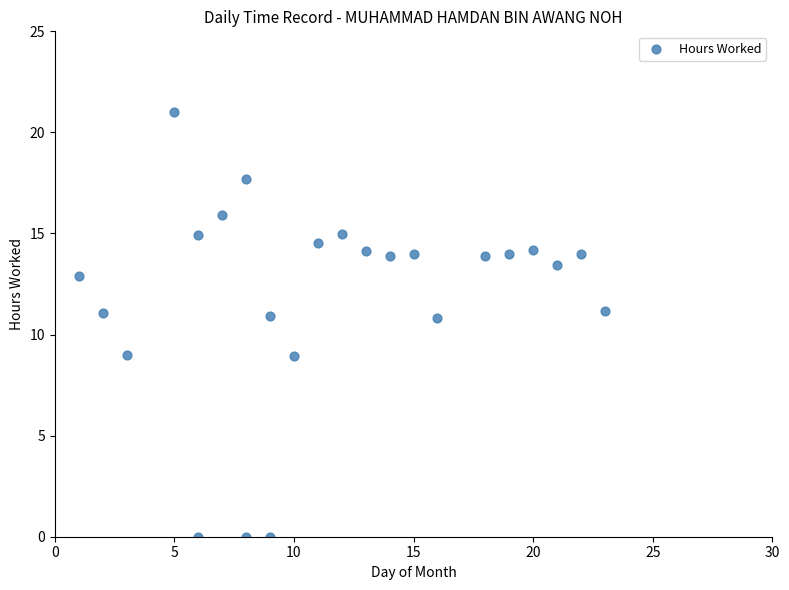

What is the range of X values (max minus min)?

22.0